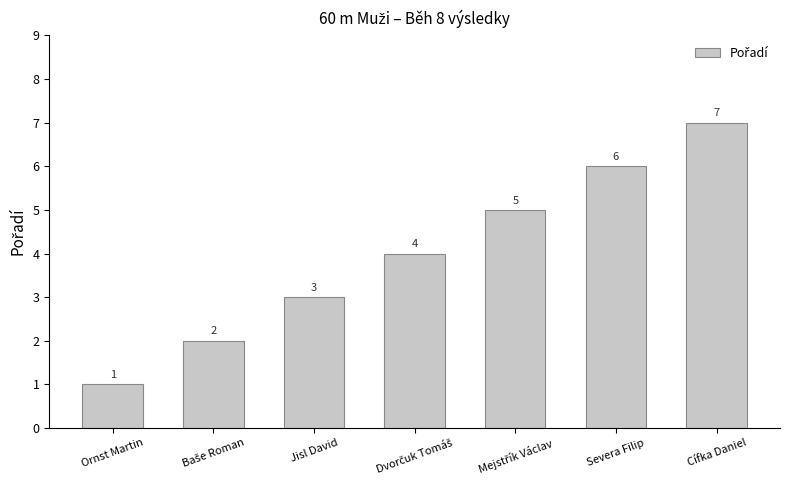

What is the label of the 3rd bar from the left?

Jisl David